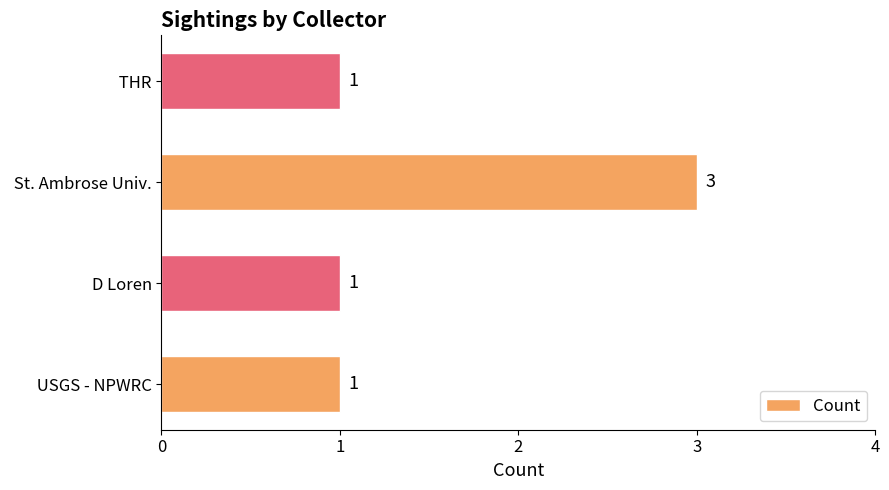

Is it true that the value at  USGS - NPWRC is 1?

True